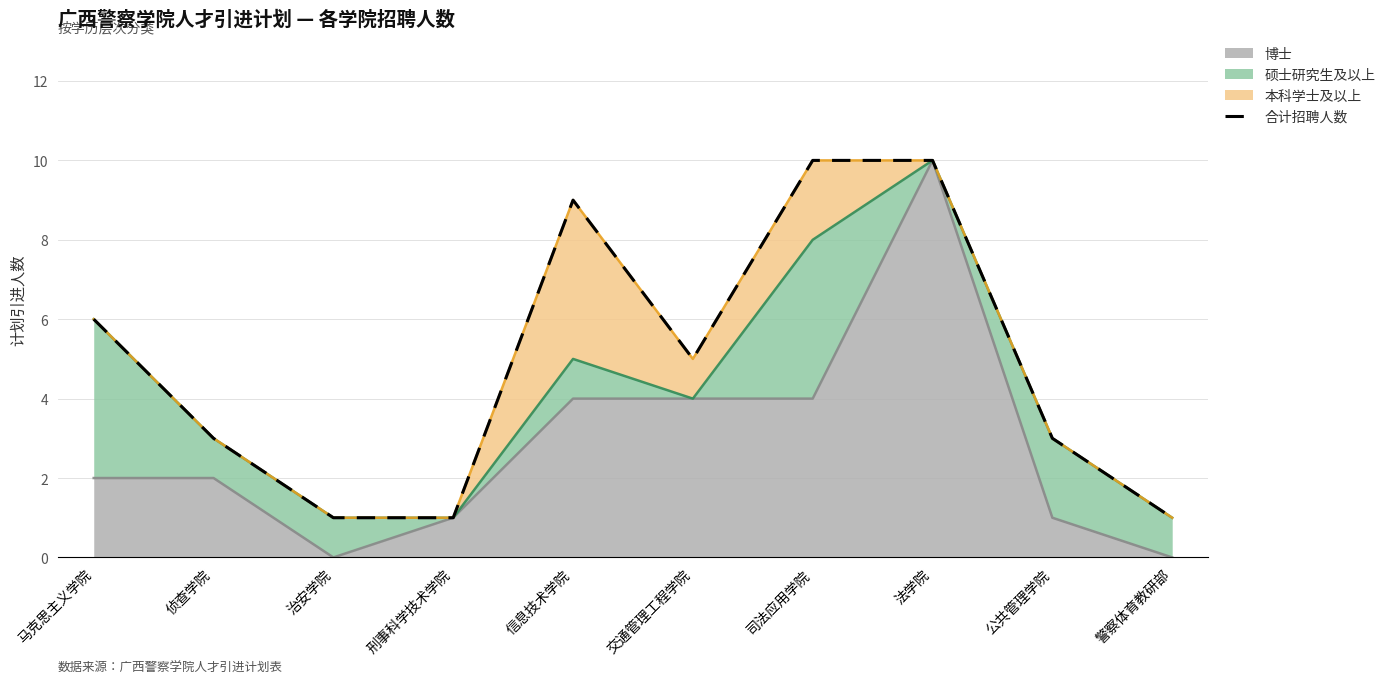

What is the sum of all values?

49